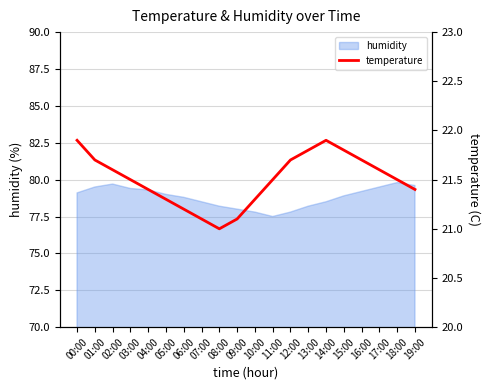

How many points are higher than both their immediate neighbors (excluding endpoints)?

1